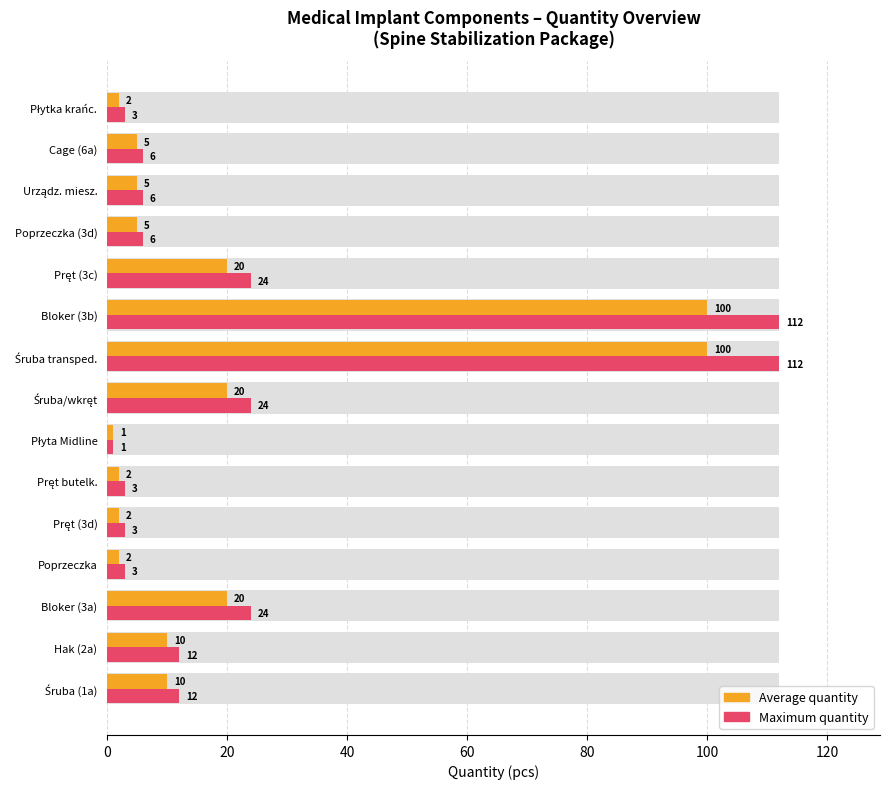

What are all the series names shown in the legend?

Average quantity, Maximum quantity